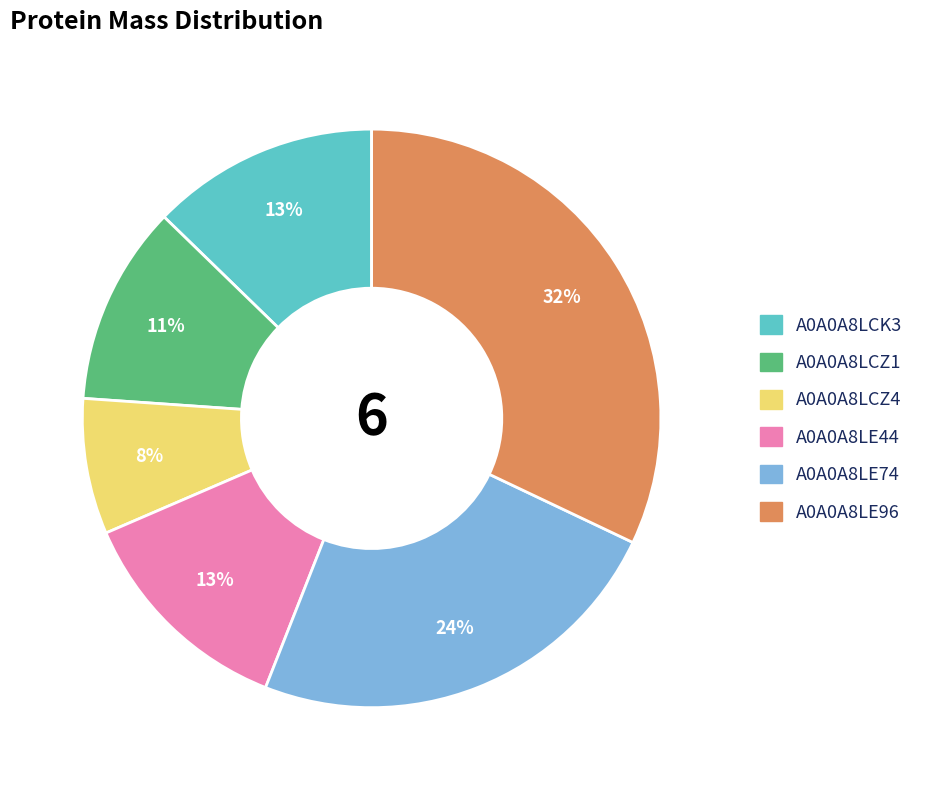

To the nearest percent, what is the combined percentage of A0A0A8LCZ1 and A0A0A8LCZ4?

19%